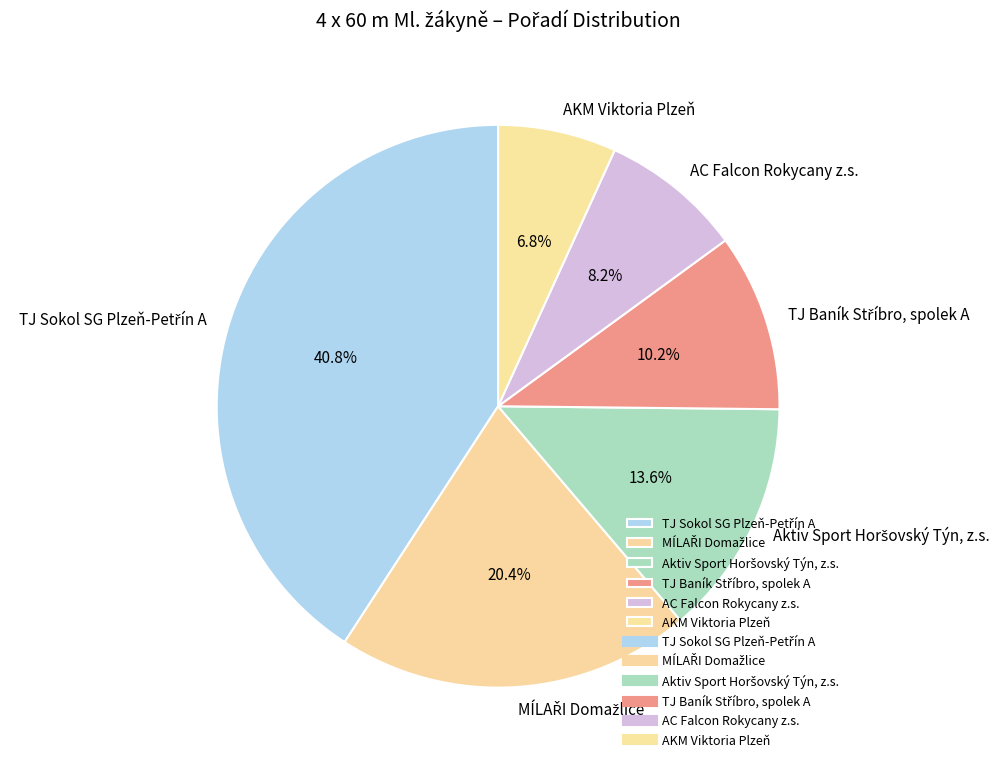

Is there any slice that represents more than half of the pie?

No